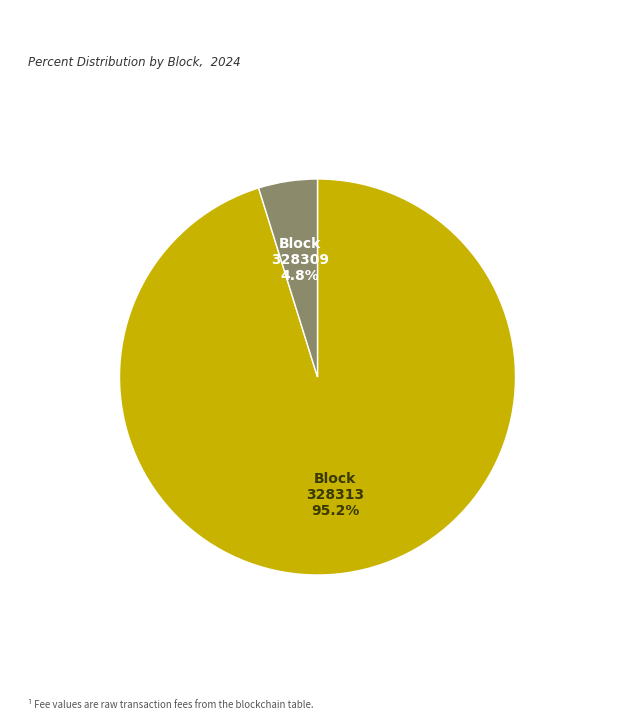

Which slice represents more than half of the pie?

Block 328313